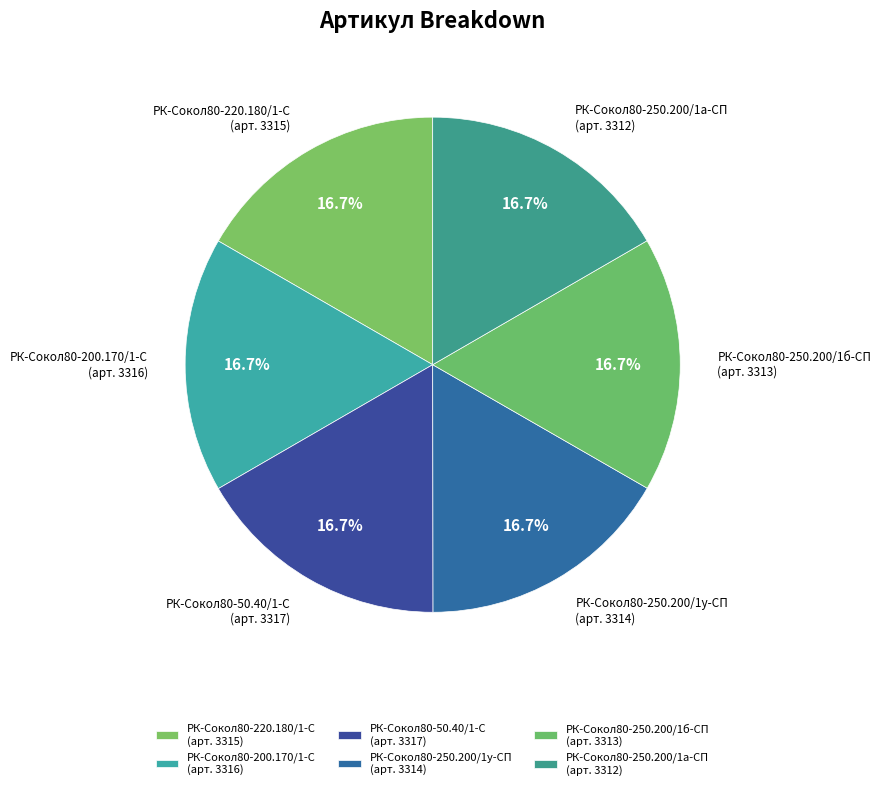

How many slices are in this pie chart?

6